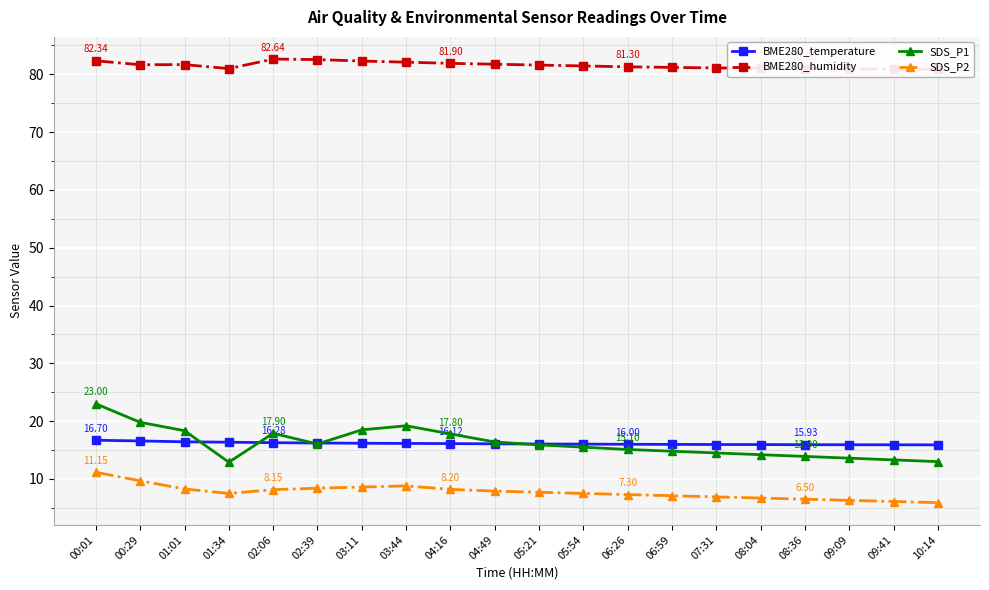

The BME280_humidity series shows 80.8 at 10:14. True or false?

True